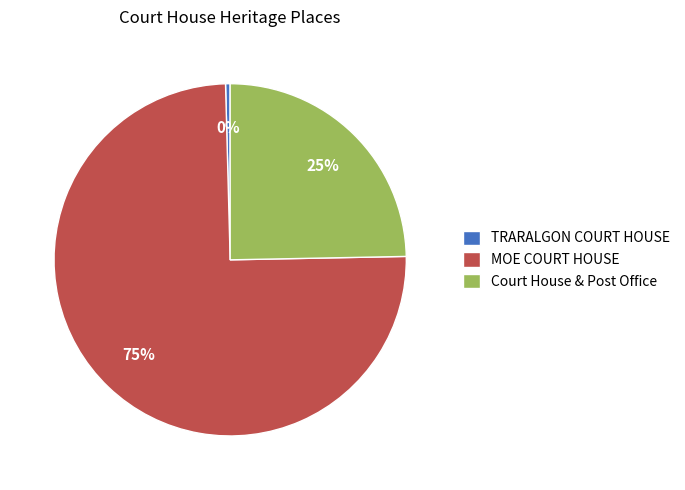

Is the sum of MOE COURT HOUSE and Court House & Post Office greater than half?

Yes